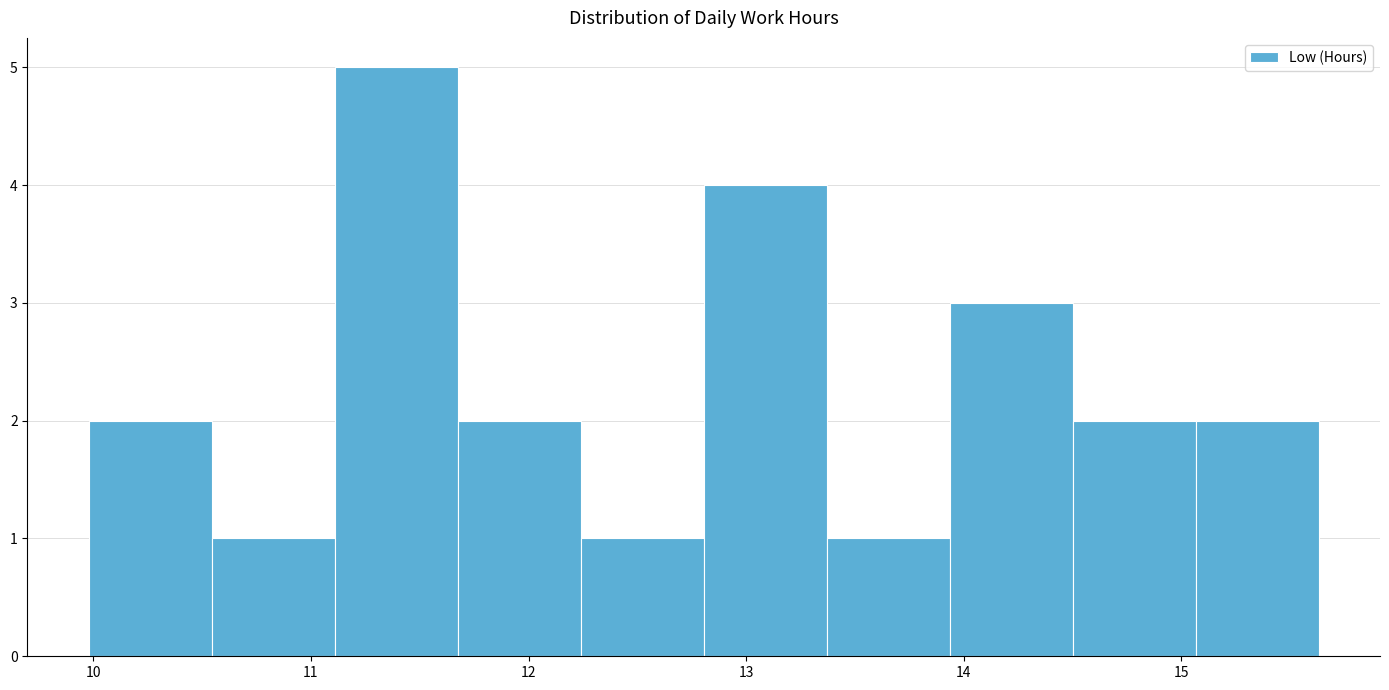

Reading left to right, list every bar in this chart as the range it spans on the x-axis followed by its height. Neither the bar edges nor the heights are printed on the chart, so give them approximately, as read against the axes.

10.0 to 10.5: 2
10.5 to 11.1: 1
11.1 to 11.7: 5
11.7 to 12.2: 2
12.2 to 12.8: 1
12.8 to 13.4: 4
13.4 to 13.9: 1
13.9 to 14.5: 3
14.5 to 15.1: 2
15.1 to 15.6: 2